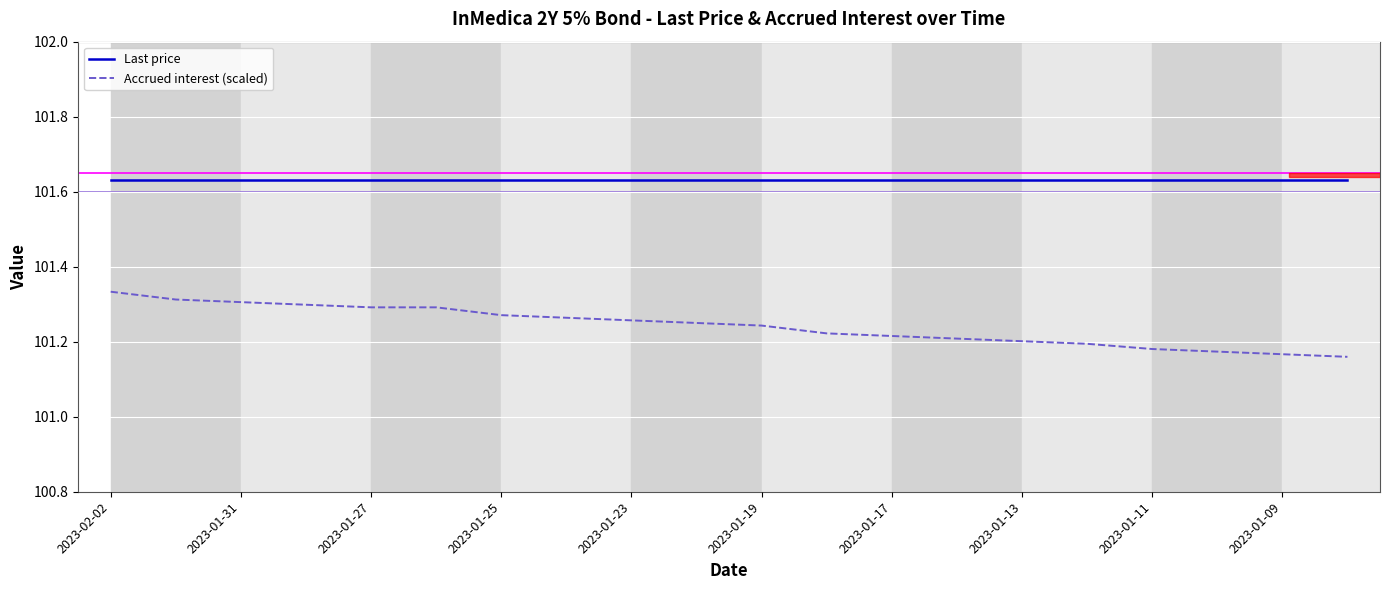

True or false: Last price and Accrued interest (scaled) cross at least once.

False